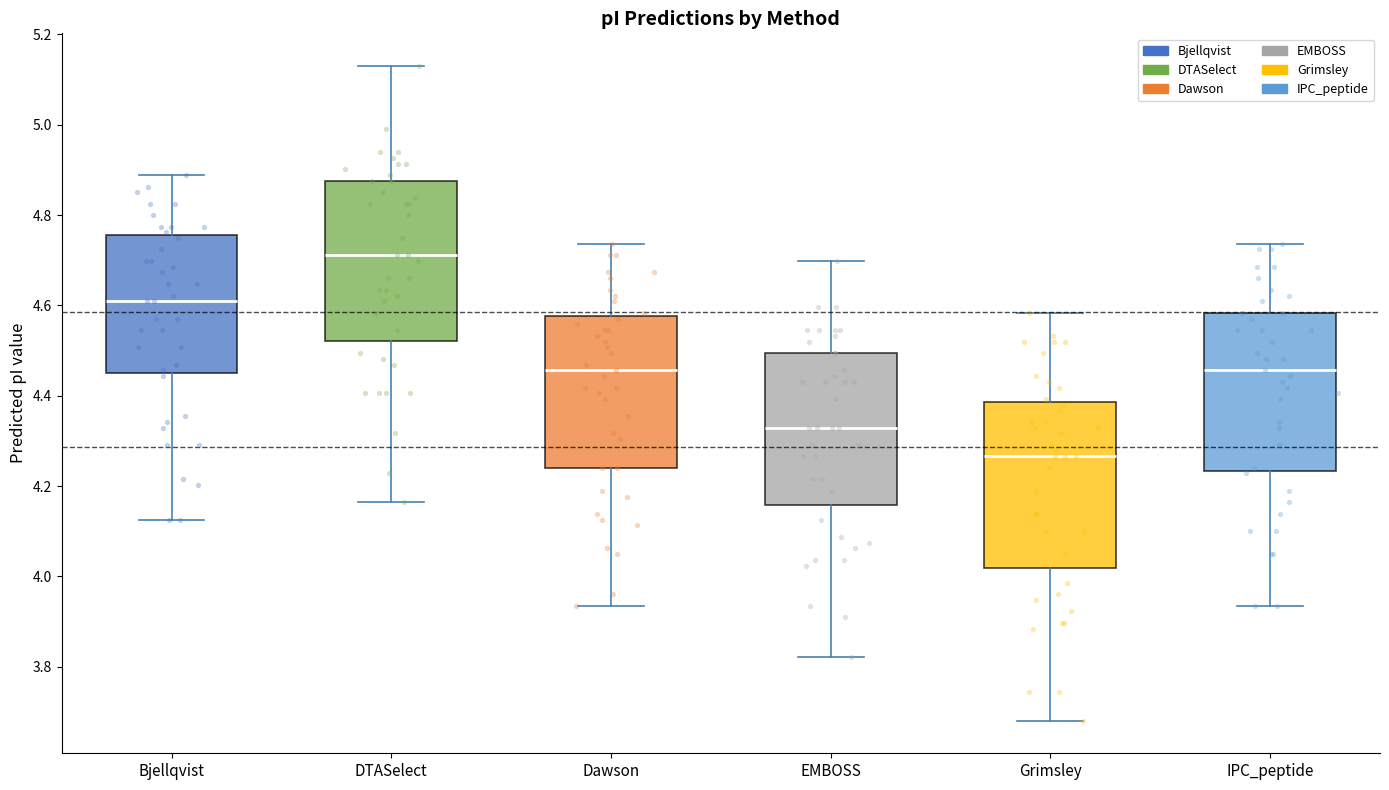

Where is the upper edge of the box for Grimsley on the y-axis? The values are not printed on the chart, so give them approximately, as read against the axis.

4.38